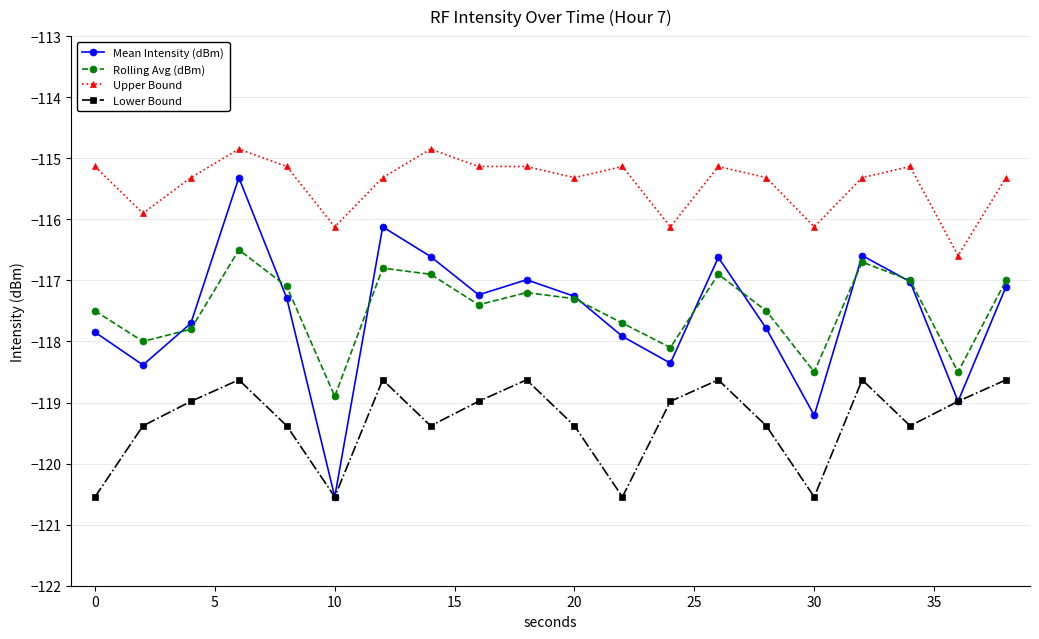

Which series has the largest total across all categories?

Upper Bound